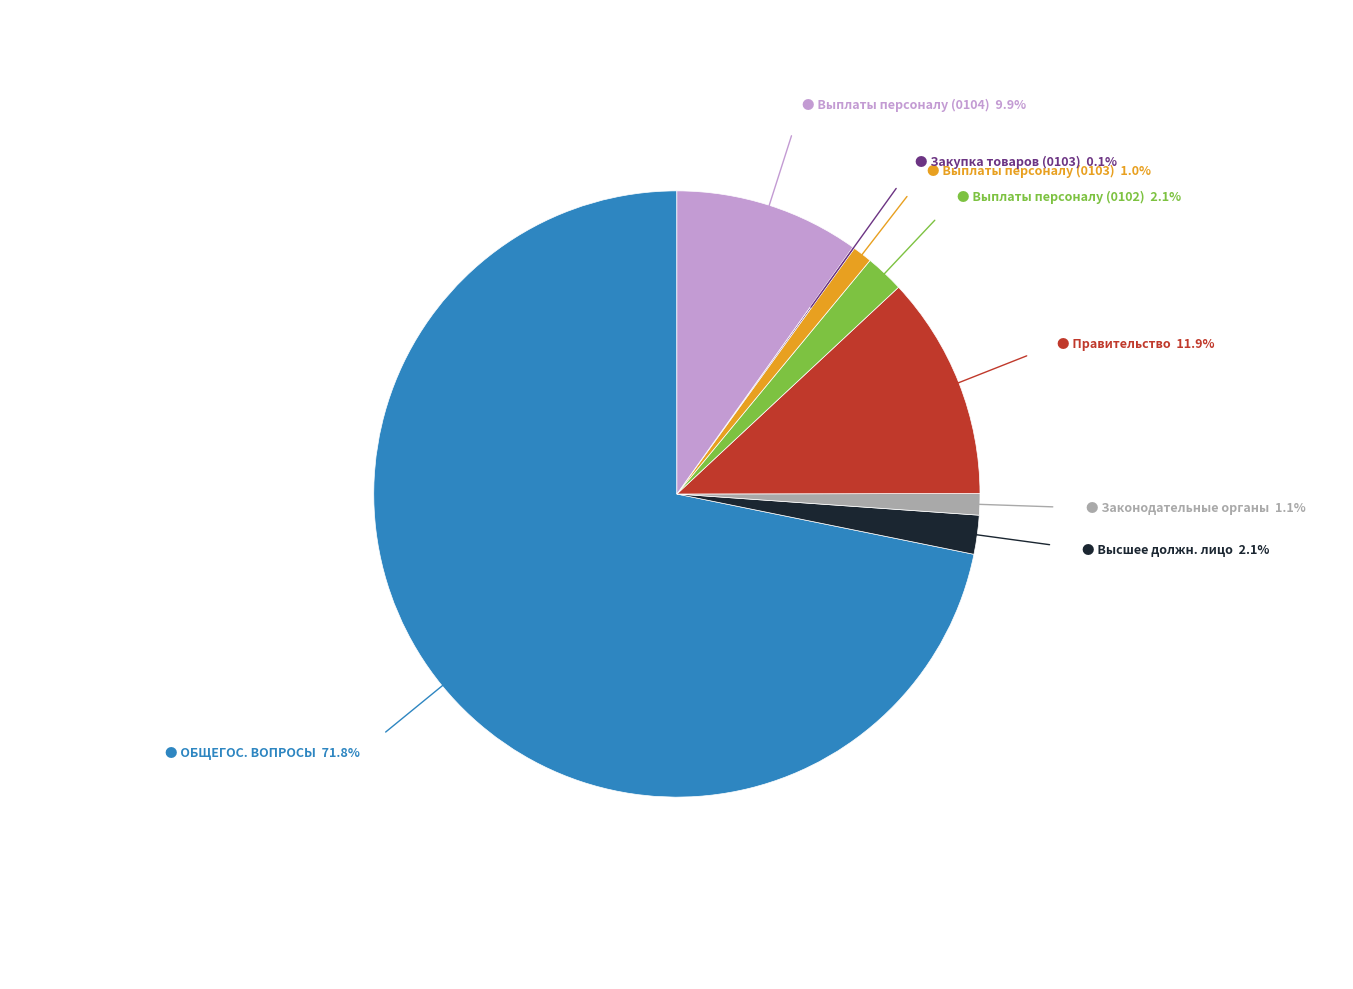

Does any single category account for the majority?

Yes